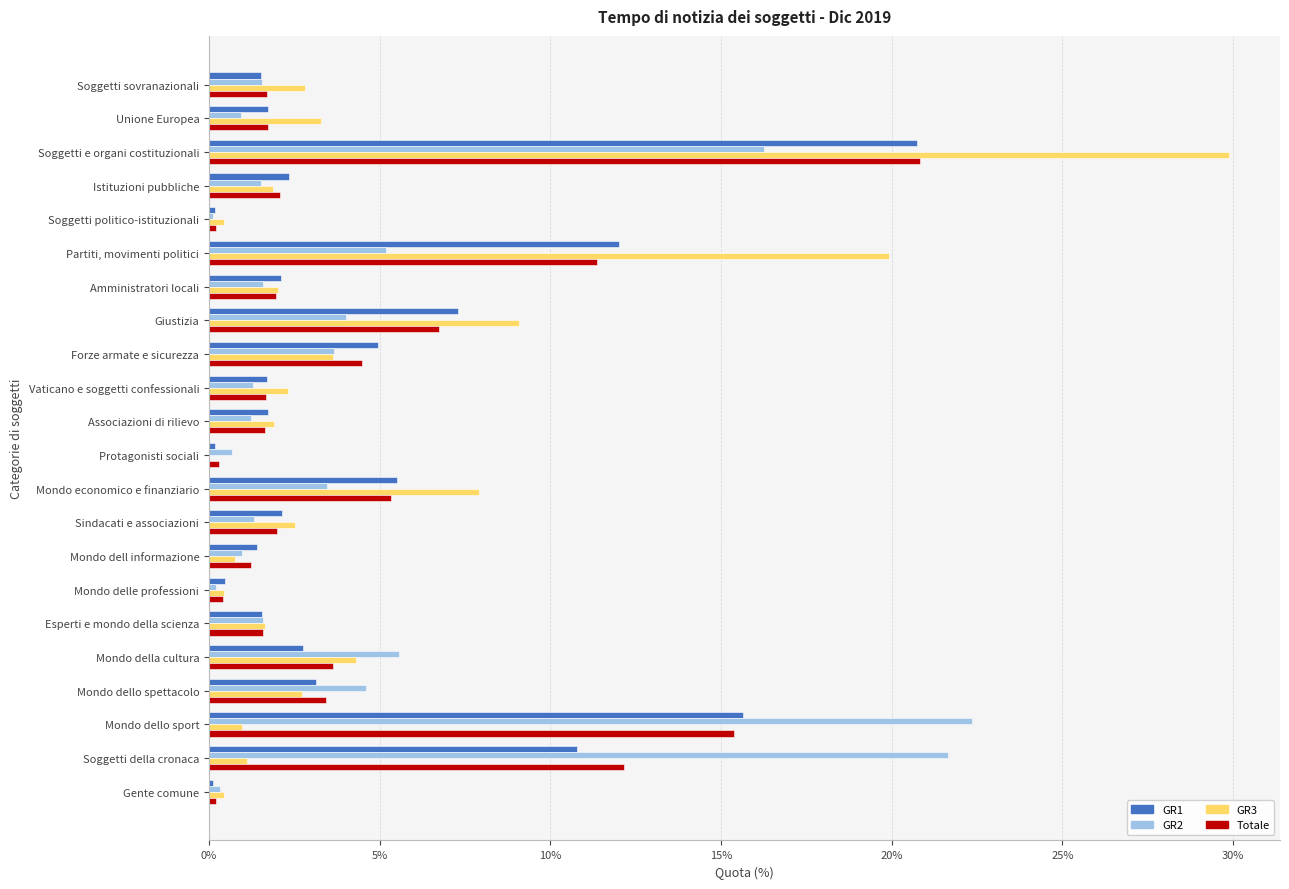

At which category is the sum across all series the highest?

Soggetti e organi costituzionali